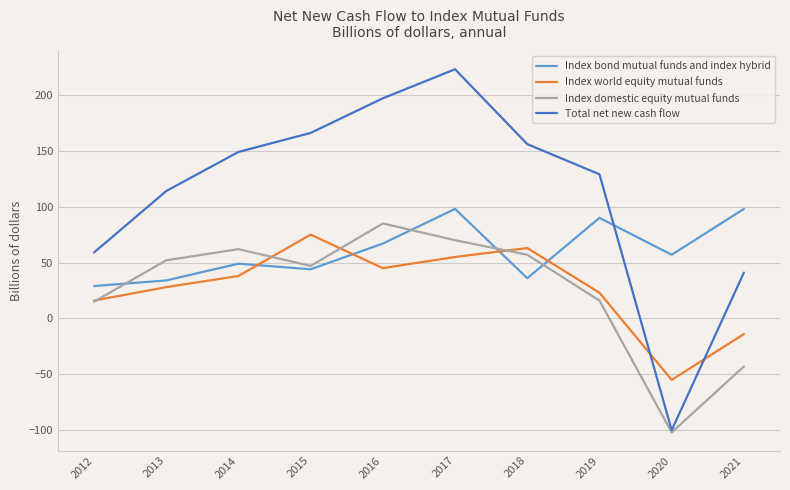

What is the total value across all series at 2018?

312